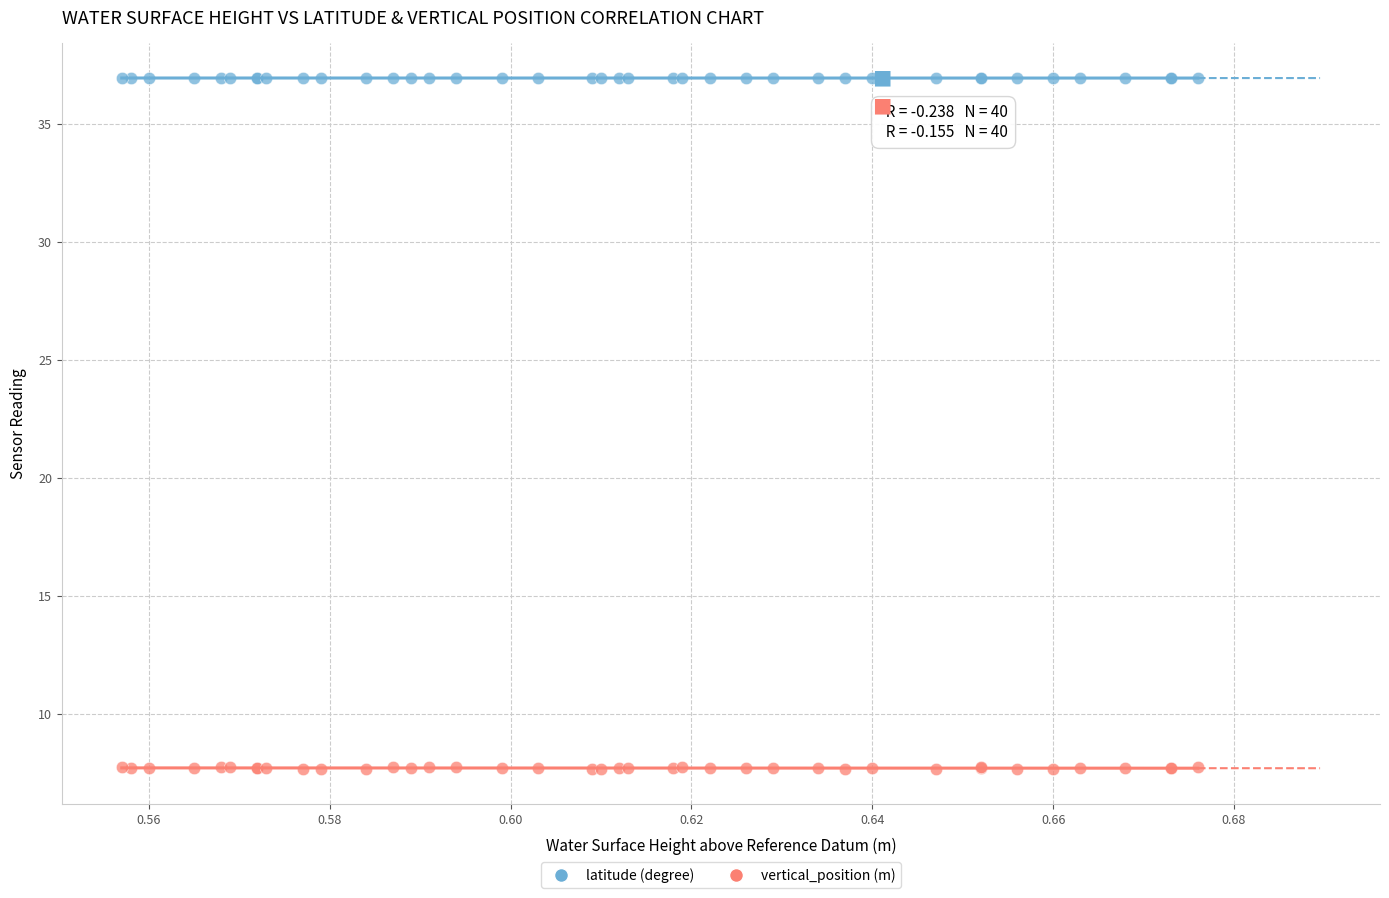

Which series has the largest Y range (max minus min)?

vertical_position (m)